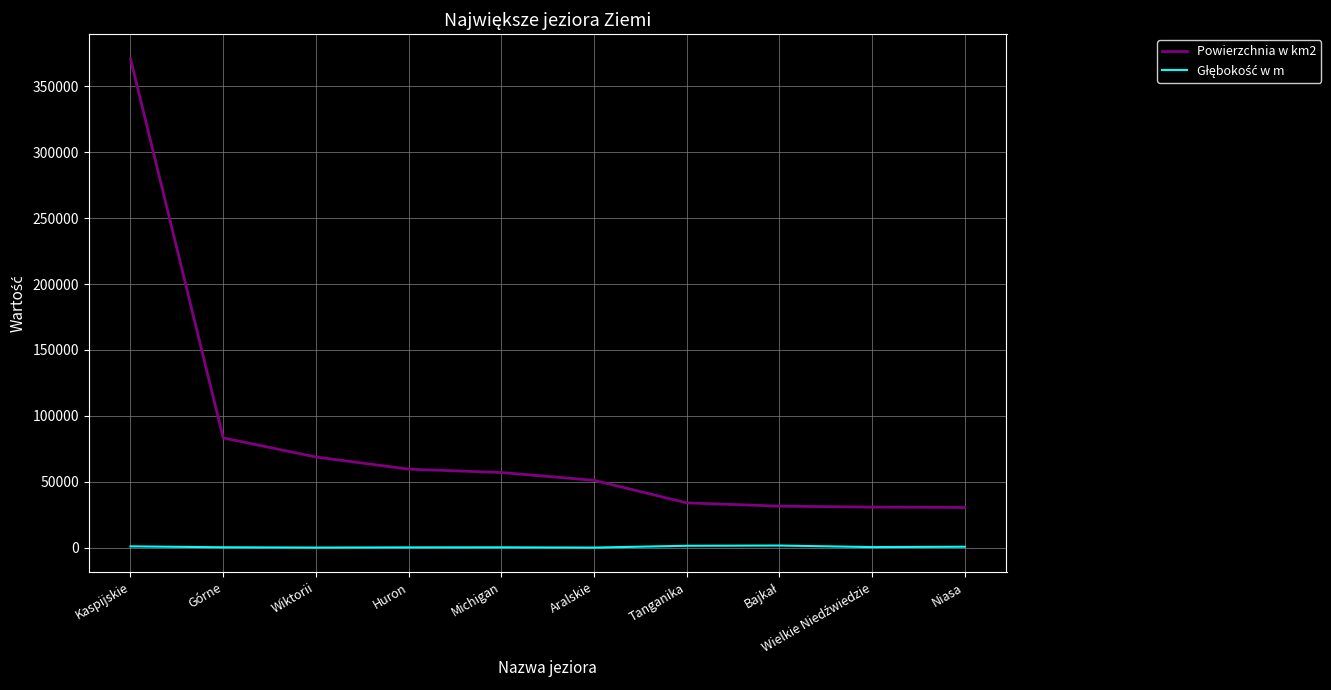

The Powierzchnia w km2 series shows 57016 at Michigan. True or false?

True